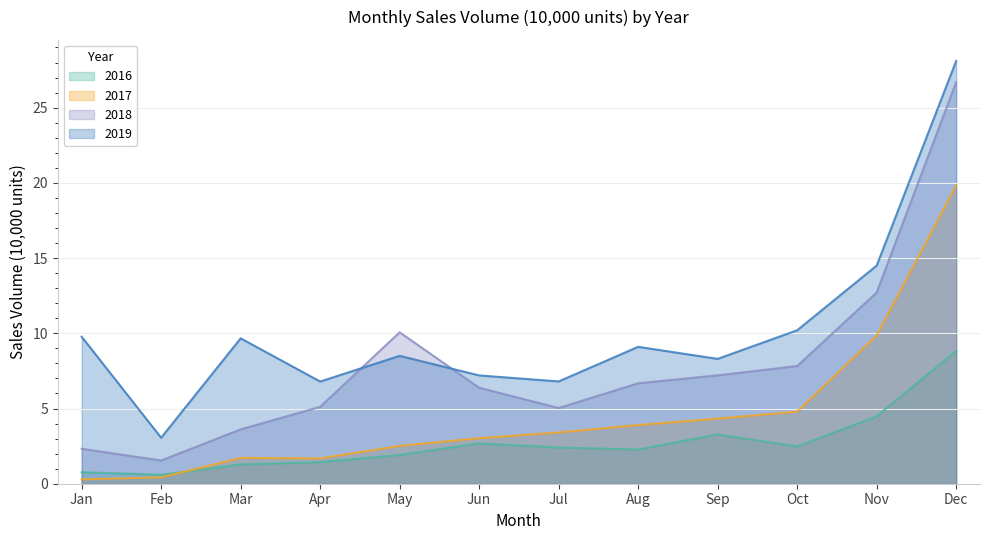

What is the value of the 2016 point at the 7th from the left?

2.4